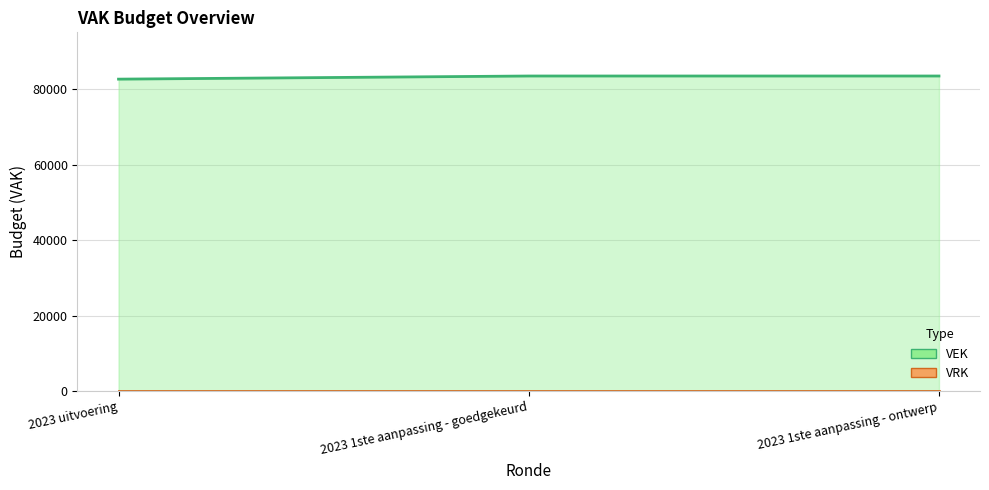

Count the VEK values in the range 82607 to 83437.

3